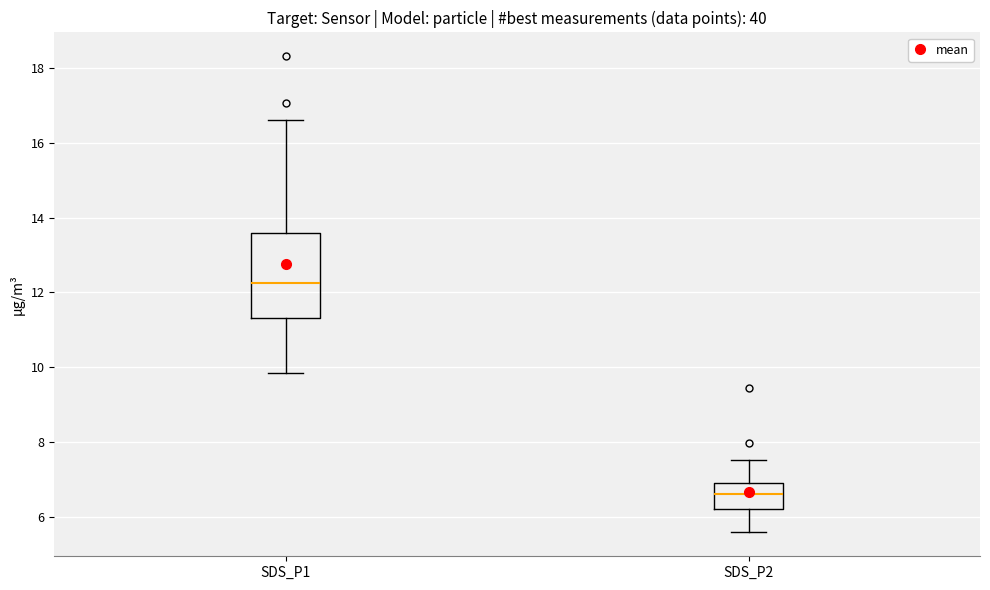

Which box's median line is the highest?

SDS_P1